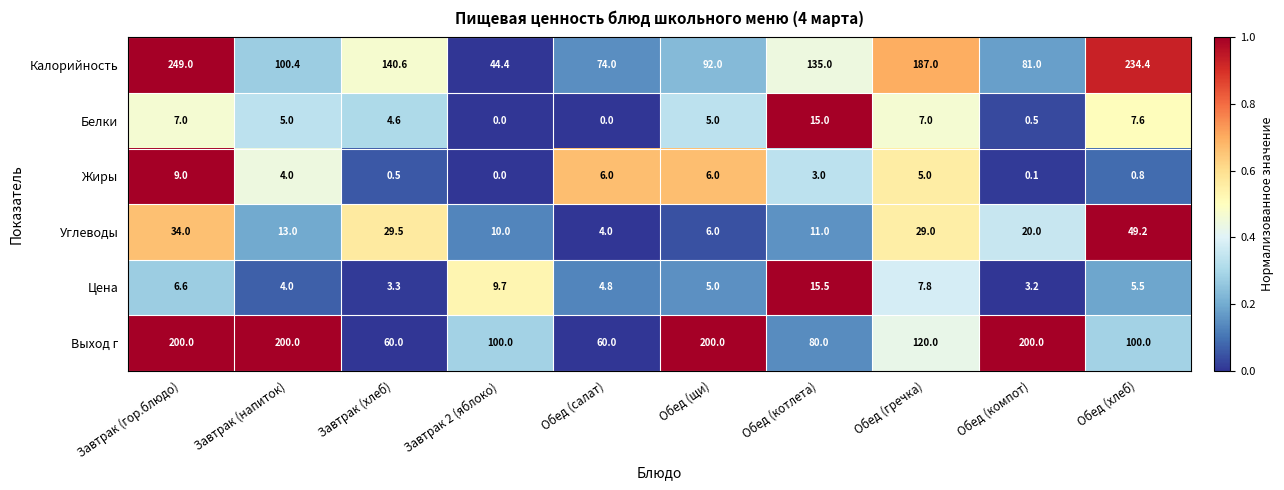

At how many categories does at least one series exceed 0?

10